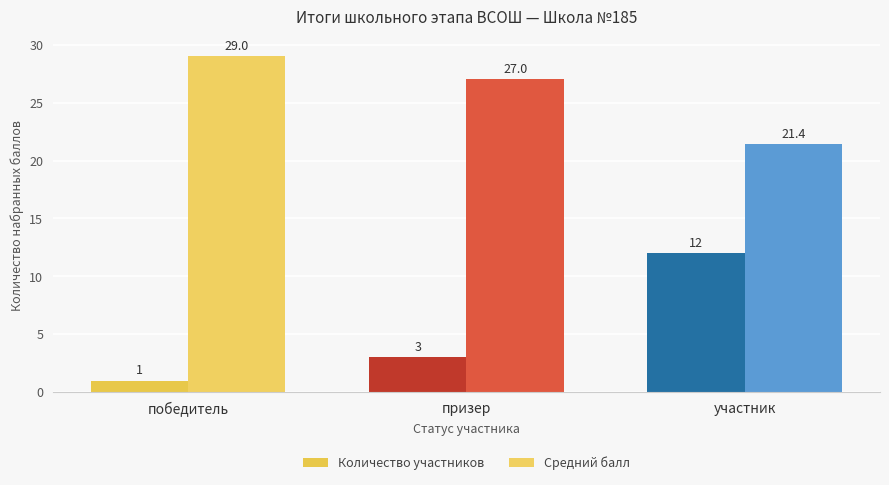

Which series has the largest total across all categories?

Средний балл